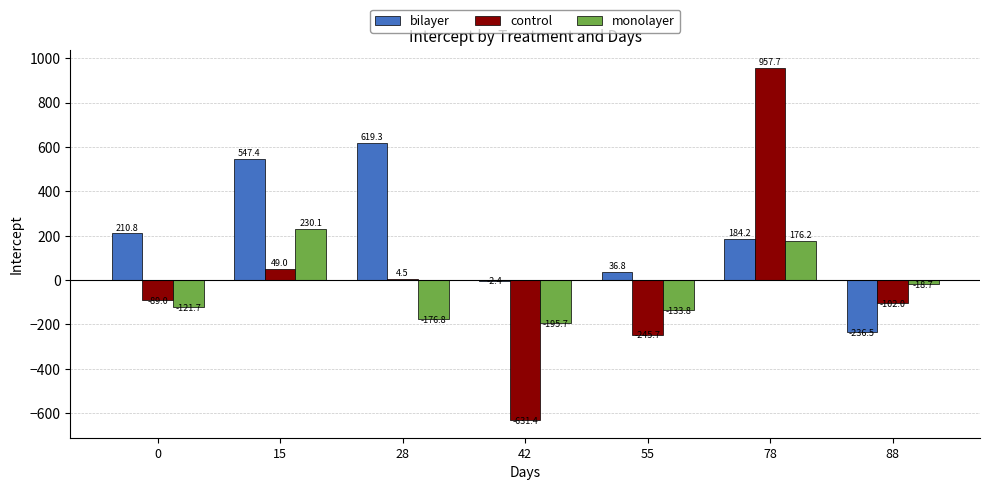

Which series changed the most between 15 and 88?

bilayer